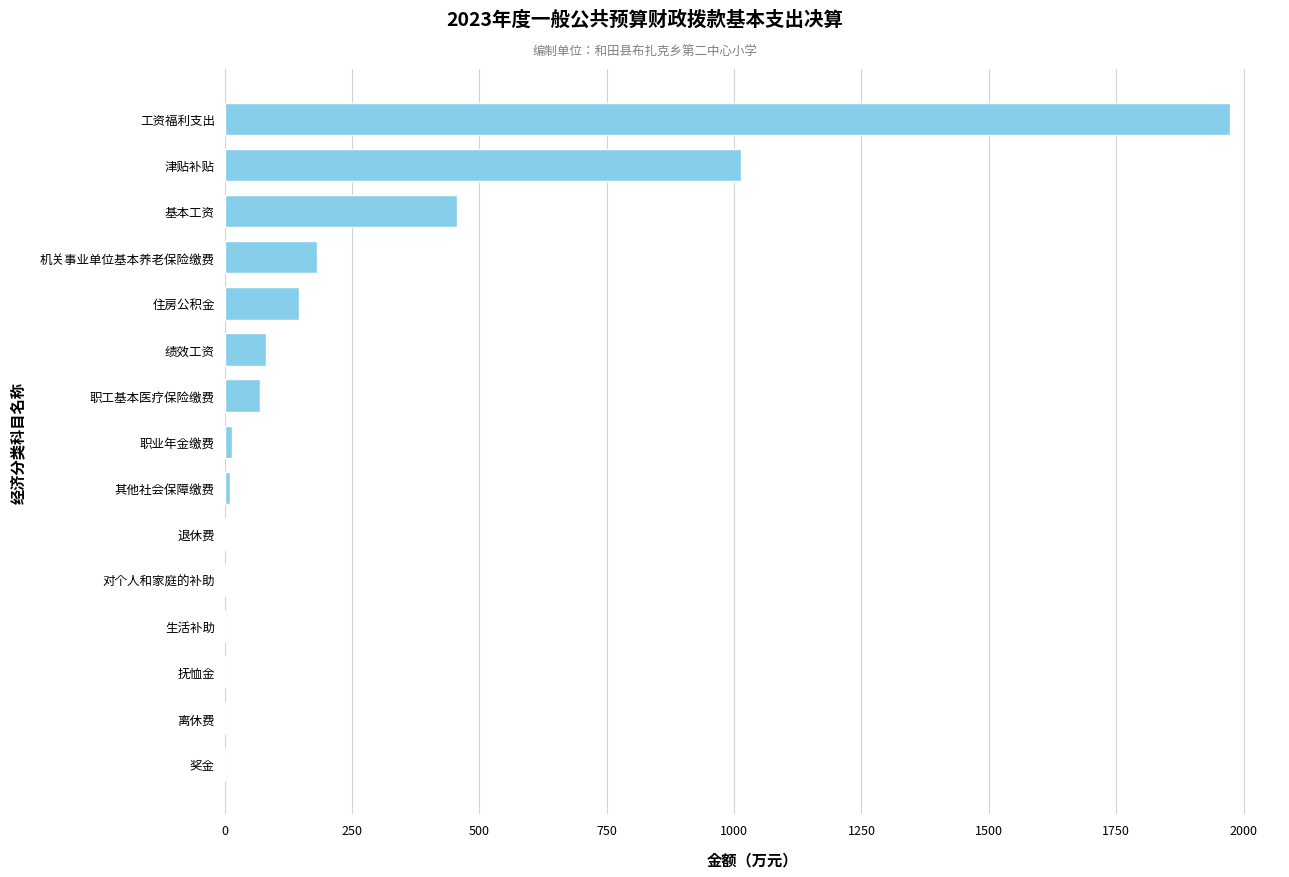

What is the sum of all values?

3952.8